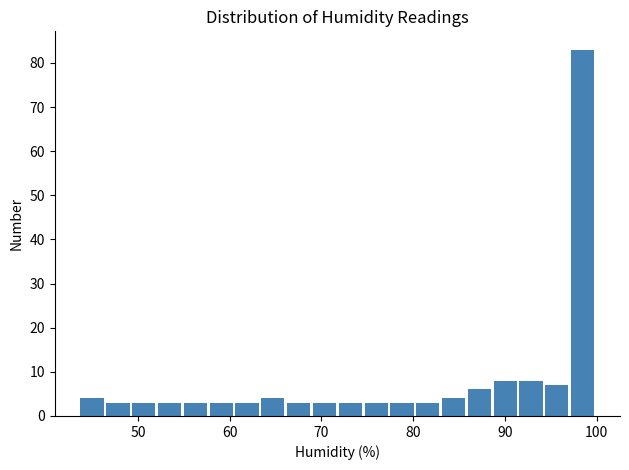

Read against the x-axis, roughly where is the centre of the tallest bar?

98